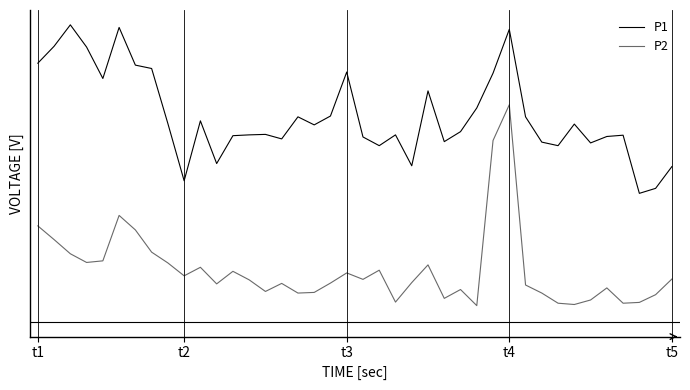

Does the chart display data point markers on the line(s)?

No